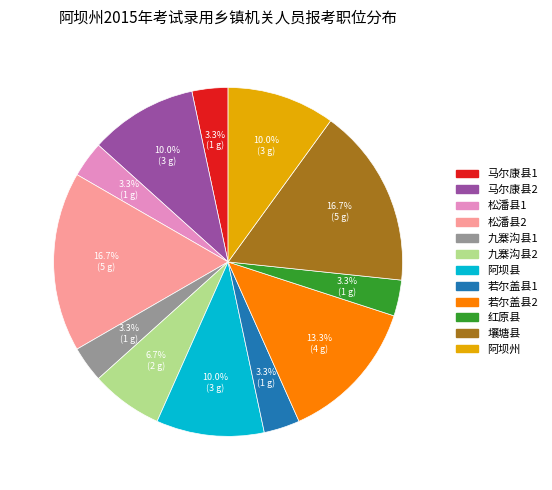

To the nearest percent, what portion does 马尔康县1 represent?

3%